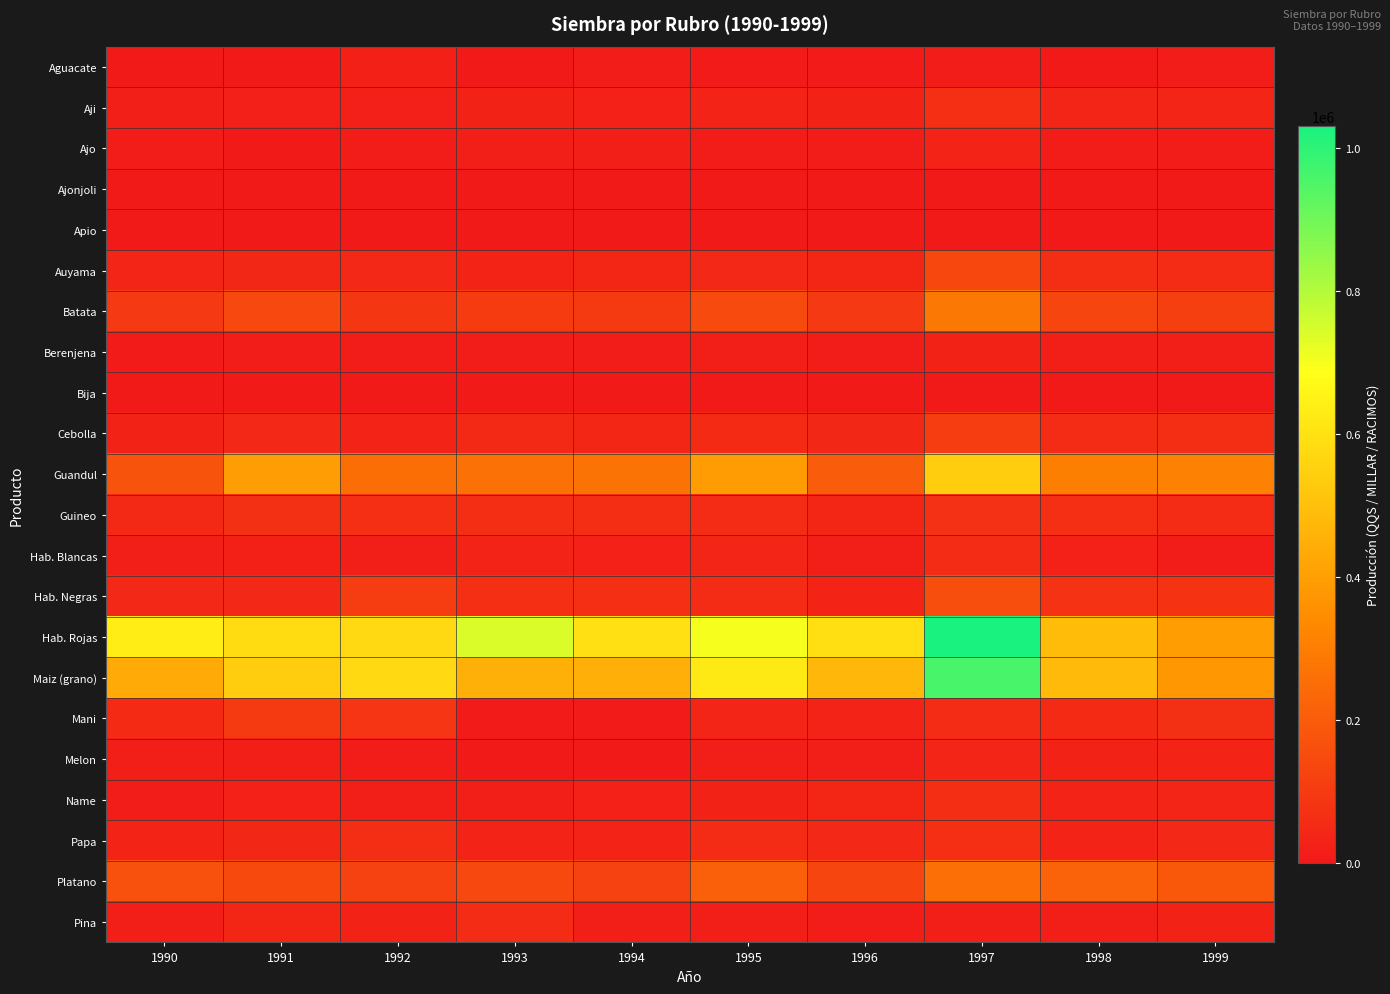

Reading left to right, transcribe all the data shown in this chart.

Aguacate: 1990=2197	1991=3332	1992=23649	1993=1760	1994=9636	1995=7287	1996=7044	1997=8470	1998=5307	1999=10453
Aji: 1990=16962	1991=20352	1992=20166	1993=27188	1994=24475	1995=32241	1996=30171	1997=65806	1998=36891	1999=36617
Ajo: 1990=10750	1991=4453	1992=8782	1993=14259	1994=16288	1995=10442	1996=13863	1997=31428	1998=10096	1999=10511
Ajonjoli: 1990=18	1991=0	1992=0	1993=0	1994=0	1995=0	1996=0	1997=0	1998=0	1999=0
Apio: 1990=175	1991=618	1992=342	1993=0	1994=0	1995=2377	1996=3279	1997=4800	1998=3309	1999=3440
Auyama: 1990=38199	1991=42583	1992=46641	1993=35977	1994=40192	1995=47733	1996=40940	1997=140328	1998=59986	1999=55650
Batata: 1990=98475	1991=142300	1992=88078	1993=102767	1994=98767	1995=148636	1996=98136	1997=284378	1998=133224	1999=115431
Berenjena: 1990=7806	1991=10940	1992=10375	1993=10765	1994=11933	1995=15736	1996=14008	1997=26938	1998=19044	1999=15788
Bija: 1990=2714	1991=1628	1992=3285	1993=348	1994=72	1995=506	1996=100	1997=84	1998=0	1999=0
Cebolla: 1990=27791	1991=45857	1992=32751	1993=50299	1994=40670	1995=51266	1996=44048	1997=109250	1998=55327	1999=60185
Guandul: 1990=174013	1991=400463	1992=253654	1993=265287	1994=268304	1995=389950	1996=202197	1997=538022	1998=307018	1999=313747
Guineo: 1990=49520	1991=69450	1992=67459	1993=58577	1994=59190	1995=56328	1996=40114	1997=70866	1998=68005	1999=56193
Hab. Blancas: 1990=15362	1991=22823	1992=15432	1993=30499	1994=25856	1995=38092	1996=18799	1997=52894	1998=24201	1999=11430
Hab. Negras: 1990=46200	1991=47564	1992=109177	1993=65739	1994=68226	1995=56776	1996=35545	1997=160496	1998=75432	1999=78141
Hab. Rojas: 1990=632502	1991=583170	1992=575119	1993=741169	1994=594250	1995=699451	1996=589975	1997=1030526	1998=490978	1999=394758
Maiz (grano): 1990=433997	1991=536426	1992=574528	1993=451920	1994=447014	1995=622367	1996=472445	1997=960068	1998=482756	1999=376809
Mani: 1990=50541	1991=98850	1992=83635	1993=7150	1994=7874	1995=36925	1996=30724	1997=57746	1998=51205	1999=68529
Melon: 1990=16583	1991=18831	1992=12597	1993=275	1994=0	1995=15829	1996=16003	1997=36902	1998=28915	1999=34597
Name: 1990=13290	1991=25312	1992=17719	1993=14549	1994=25874	1995=26222	1996=40921	1997=58758	1998=30631	1999=38171
Papa: 1990=35517	1991=42578	1992=63257	1993=33263	1994=32179	1995=52868	1996=45177	1997=65860	1998=30527	1999=44798
Platano: 1990=163606	1991=143657	1992=121977	1993=140961	1994=123540	1995=213178	1996=131055	1997=258580	1998=222383	1999=190896
Pina: 1990=15231	1991=40559	1992=27191	1993=57841	1994=14733	1995=18721	1996=13647	1997=19776	1998=16702	1999=27365